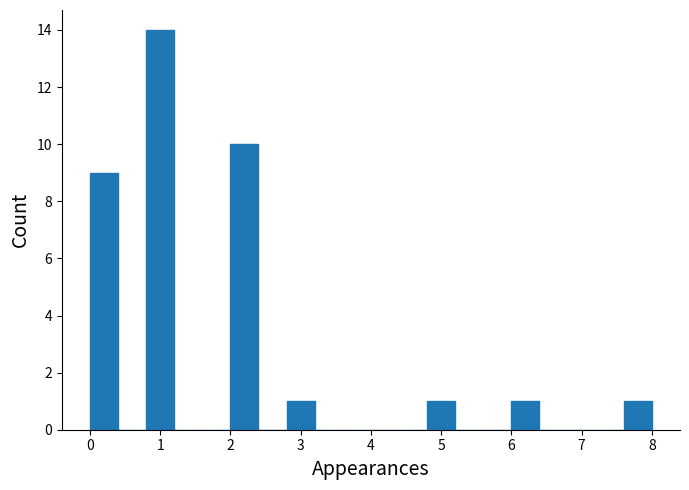

What is the height of the bar covering 2.8 to 3.2 on the x-axis? The values are not printed on the chart, so give them approximately, as read against the axis.

1